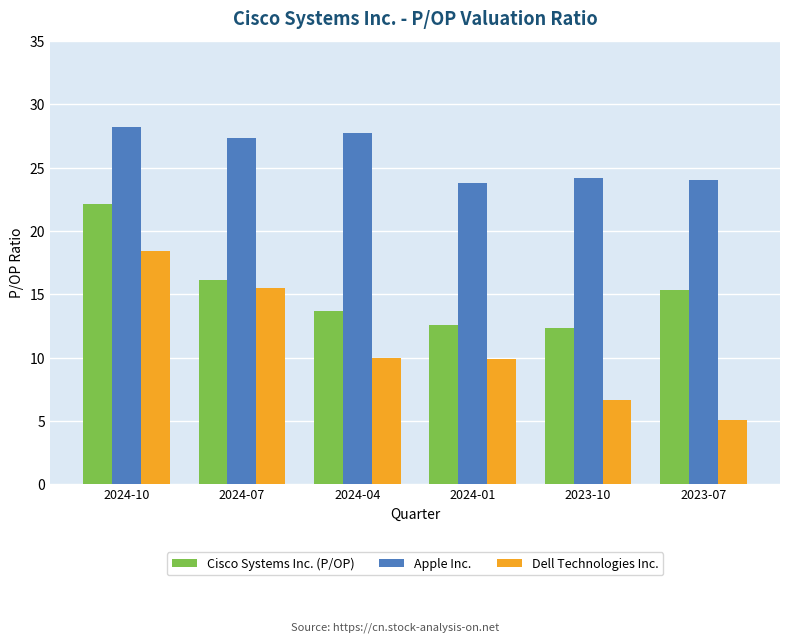

What is the difference between the Dell Technologies Inc. values at 2024-04 and 2024-01?

0.1